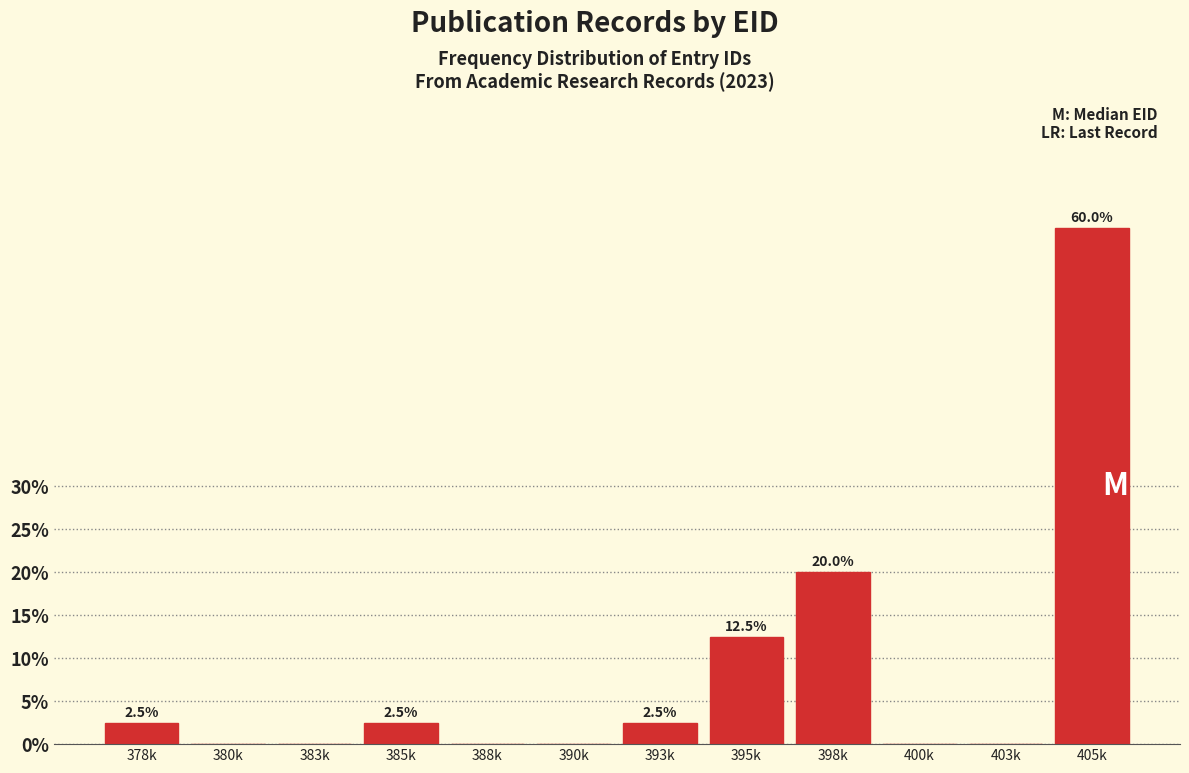

Reading right to left, what are all the values shown in this chart?

405k=60.0	403k=0.0	400k=0.0	398k=20.0	395k=12.5	393k=2.5	390k=0.0	388k=0.0	385k=2.5	383k=0.0	380k=0.0	378k=2.5